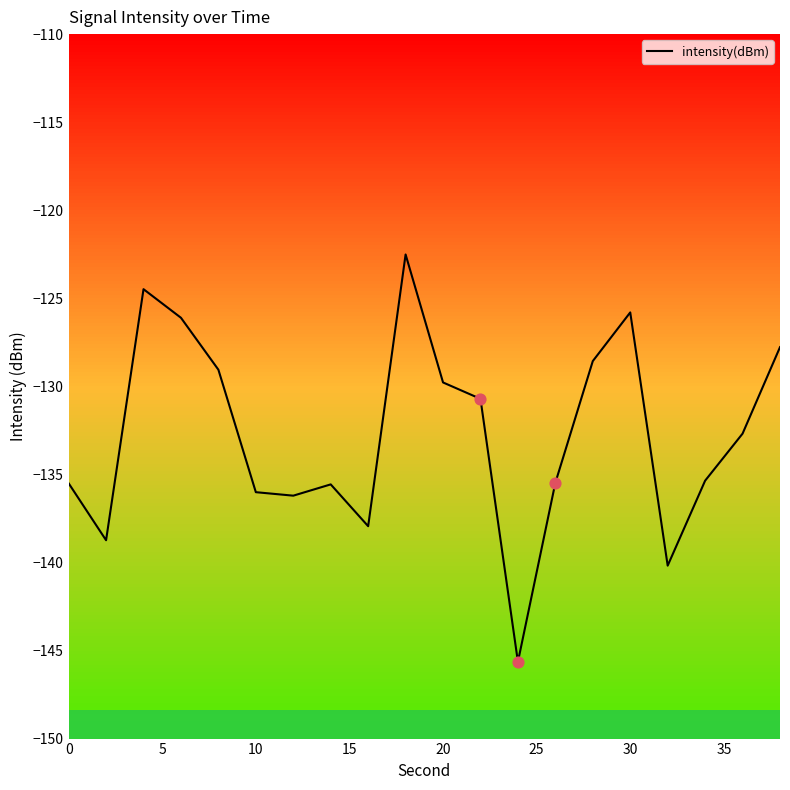

What is the difference between the maximum and minimum values?

23.1